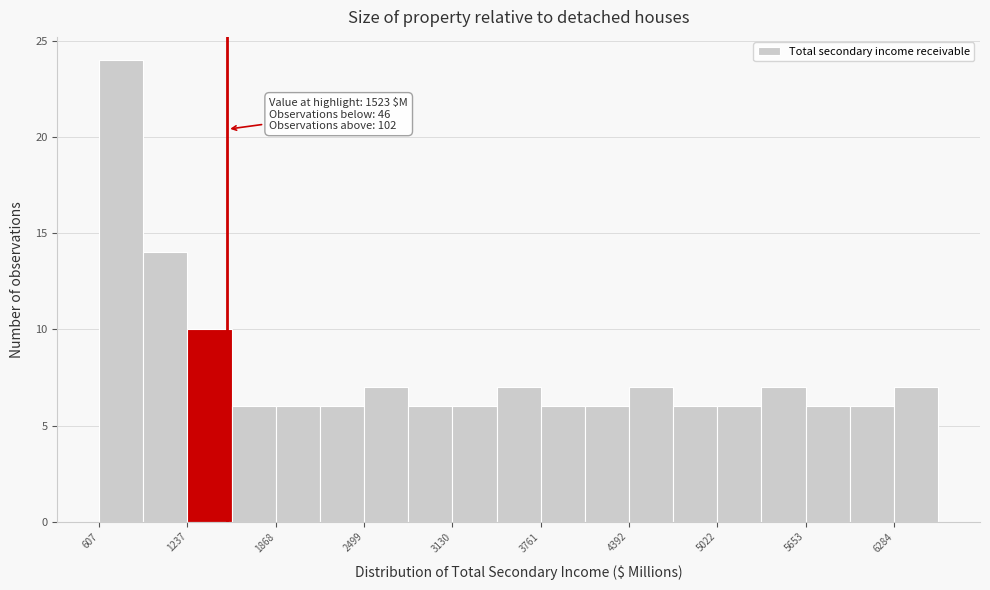

Read against the x-axis, roughly where is the centre of the tallest bar?

800